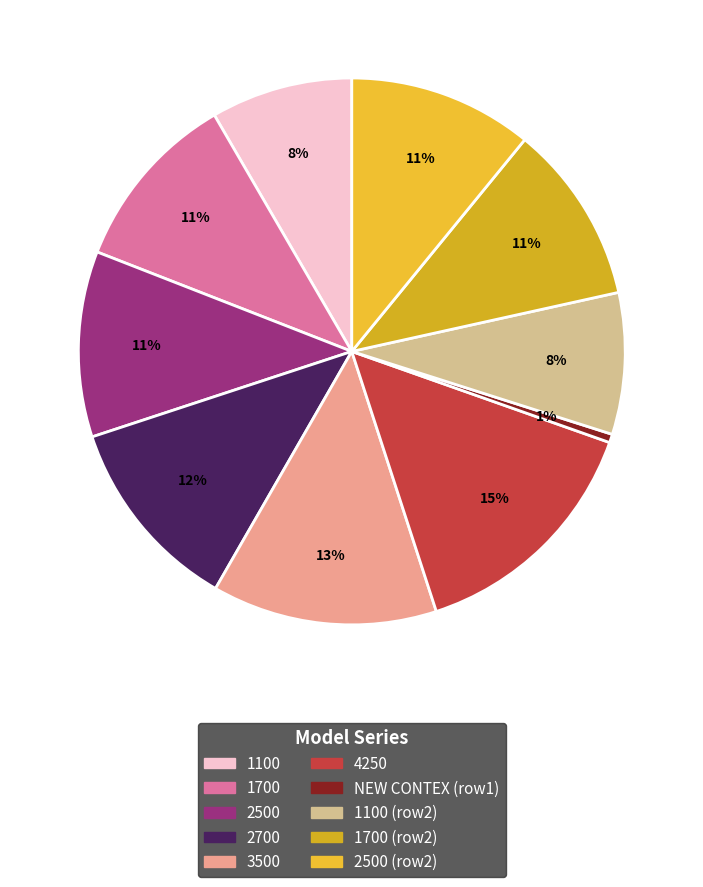

How many slices are in this pie chart?

10